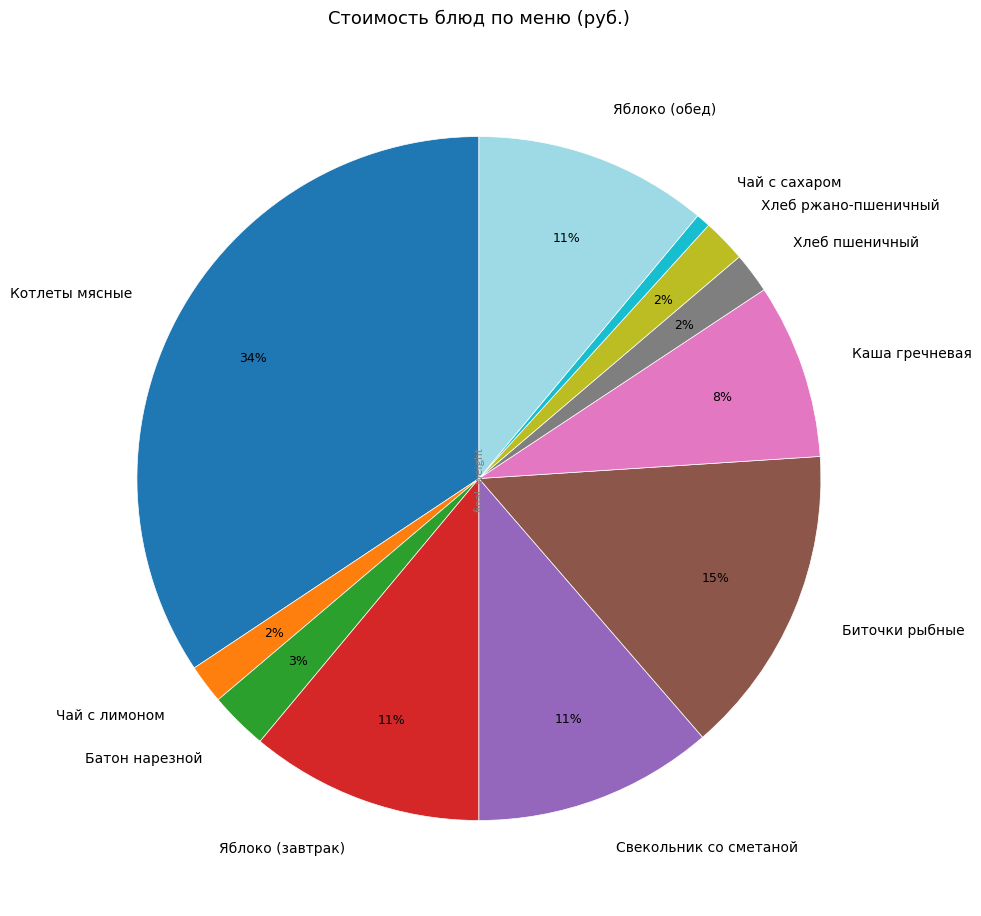

What is the largest slice in the pie chart?

Котлеты мясные